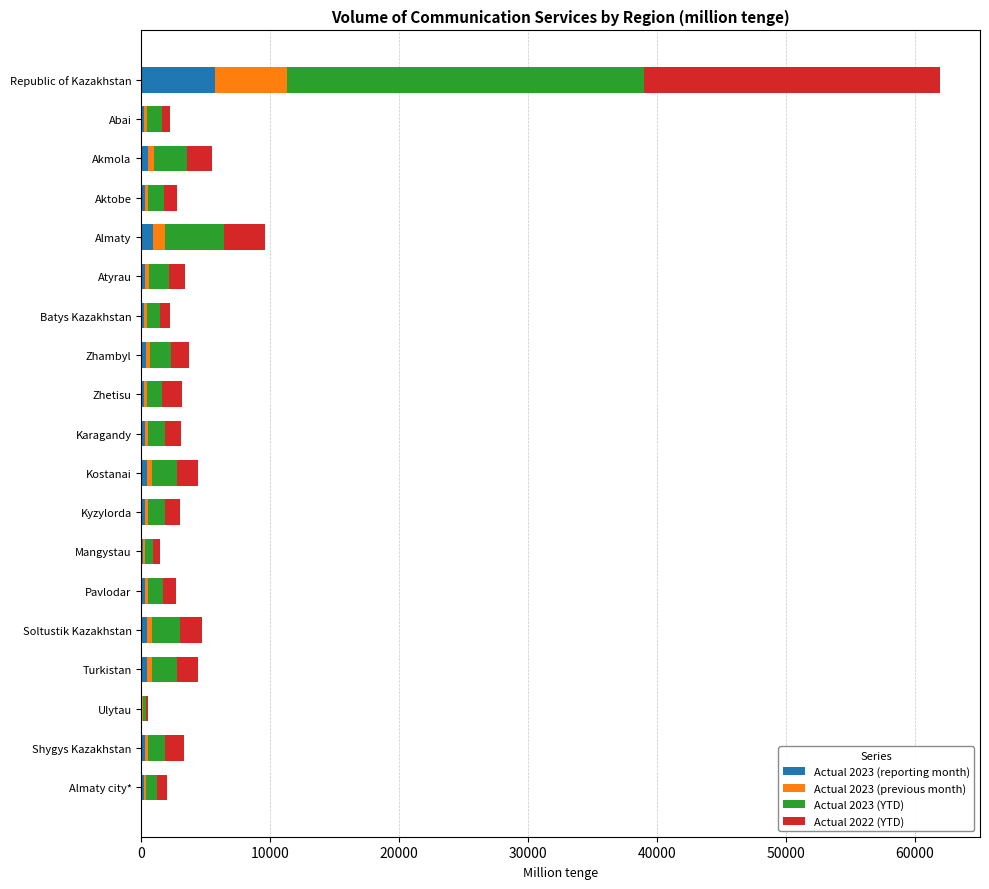

At which category is the sum across all series the highest?

Republic of Kazakhstan